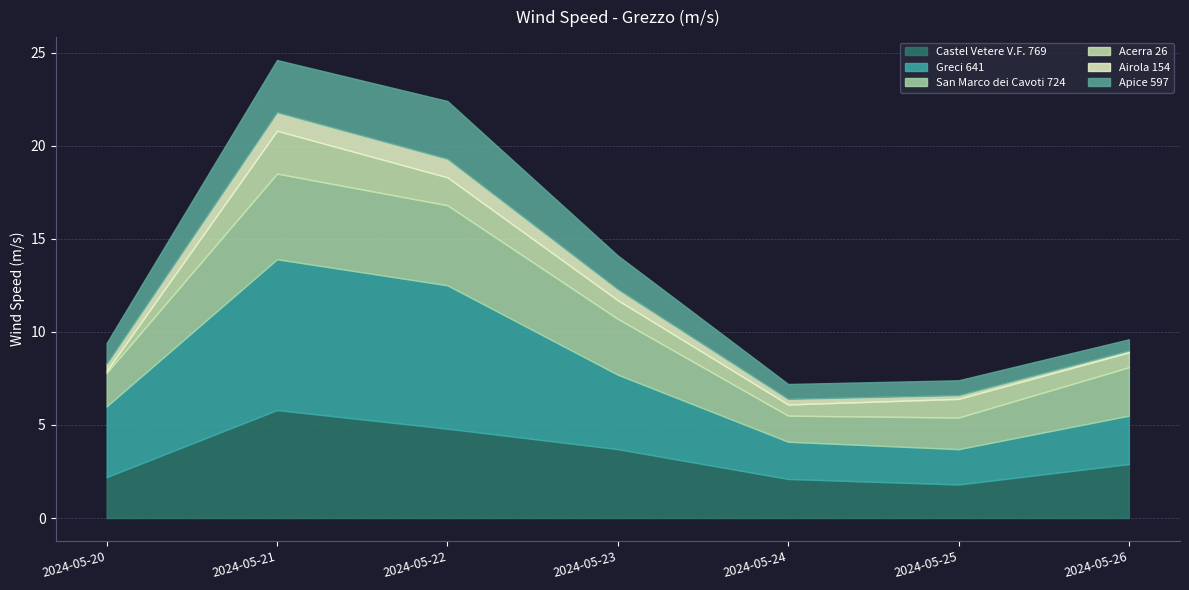

What is the value of the Apice 597 point at the 6th from the left?

0.8